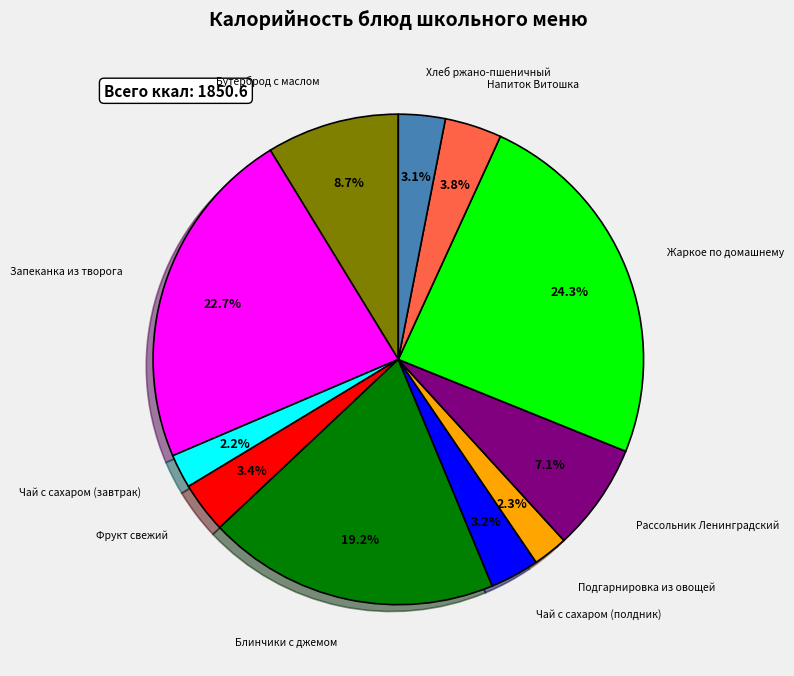

Is there any slice that represents more than half of the pie?

No